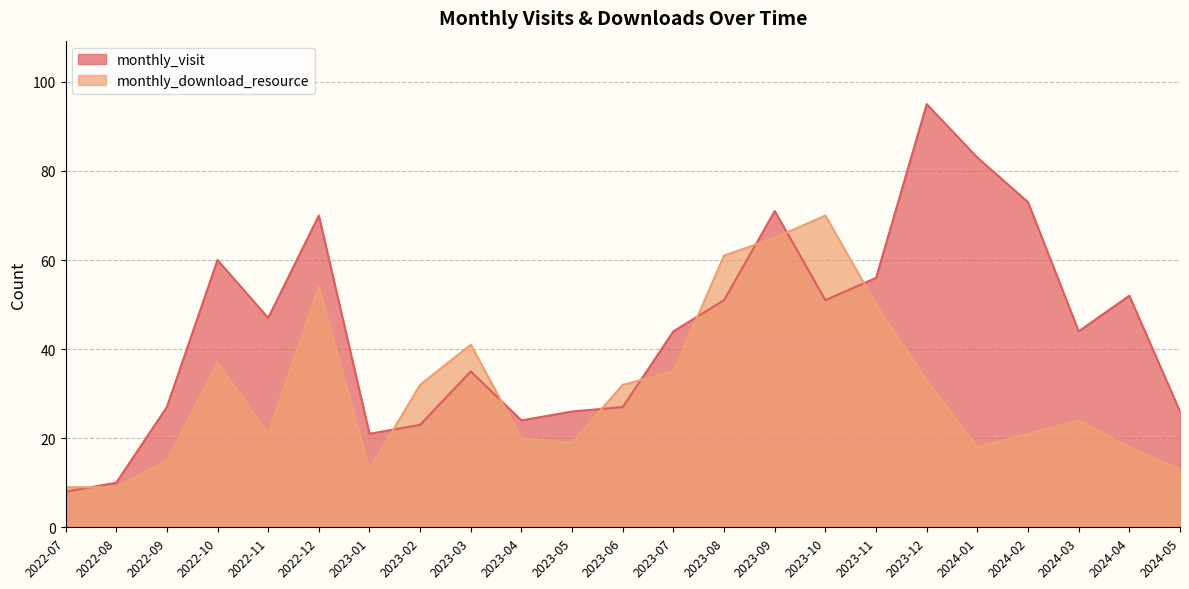

What is the value of the monthly_download_resource point at the 20th from the left?

21